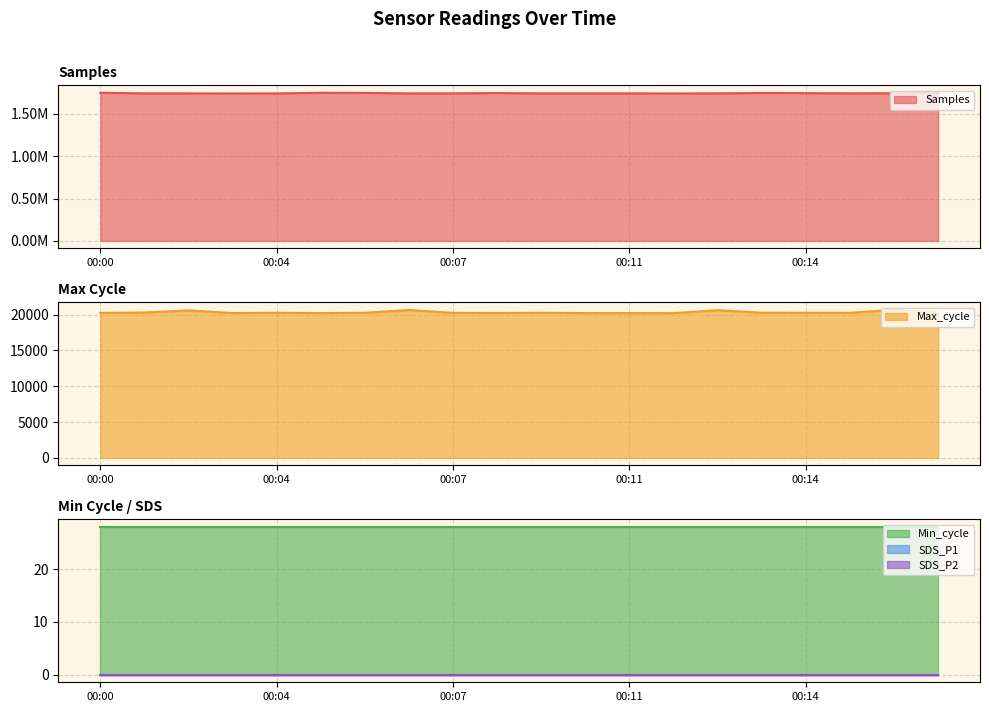

Between 00:04 and 00:16, which series saw the biggest shift?

Samples